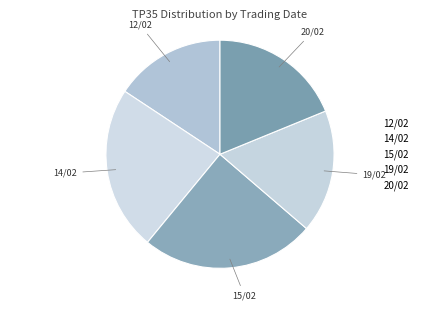

Combined, do 19/02 and 12/02 account for over 50%?

No